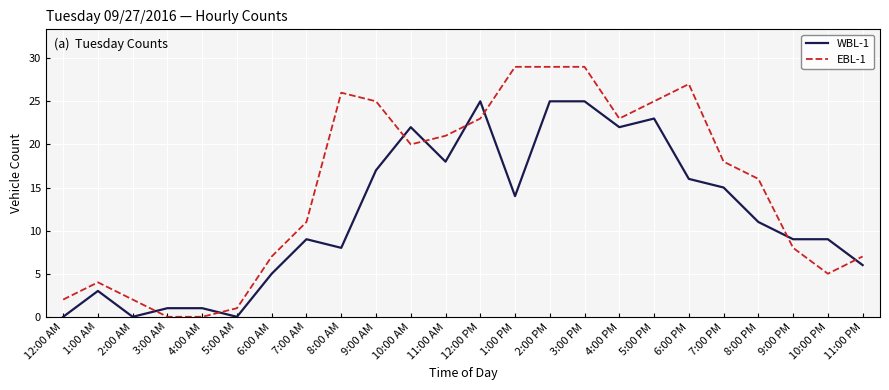

True or false: EBL-1 and WBL-1 cross at least once.

True